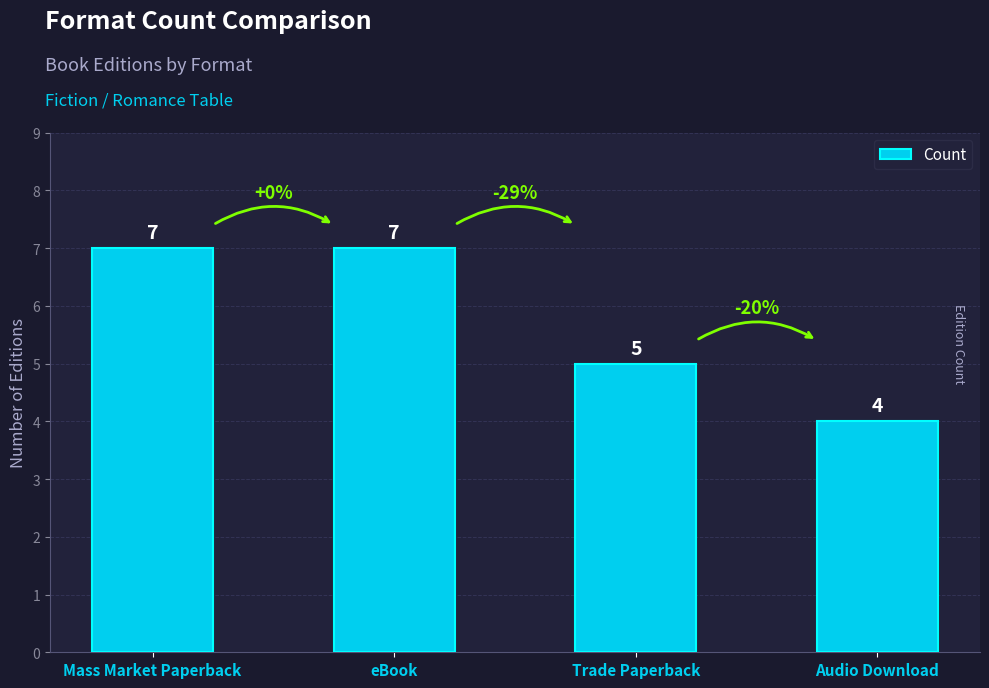

What is the label of the 2nd bar from the left?

eBook